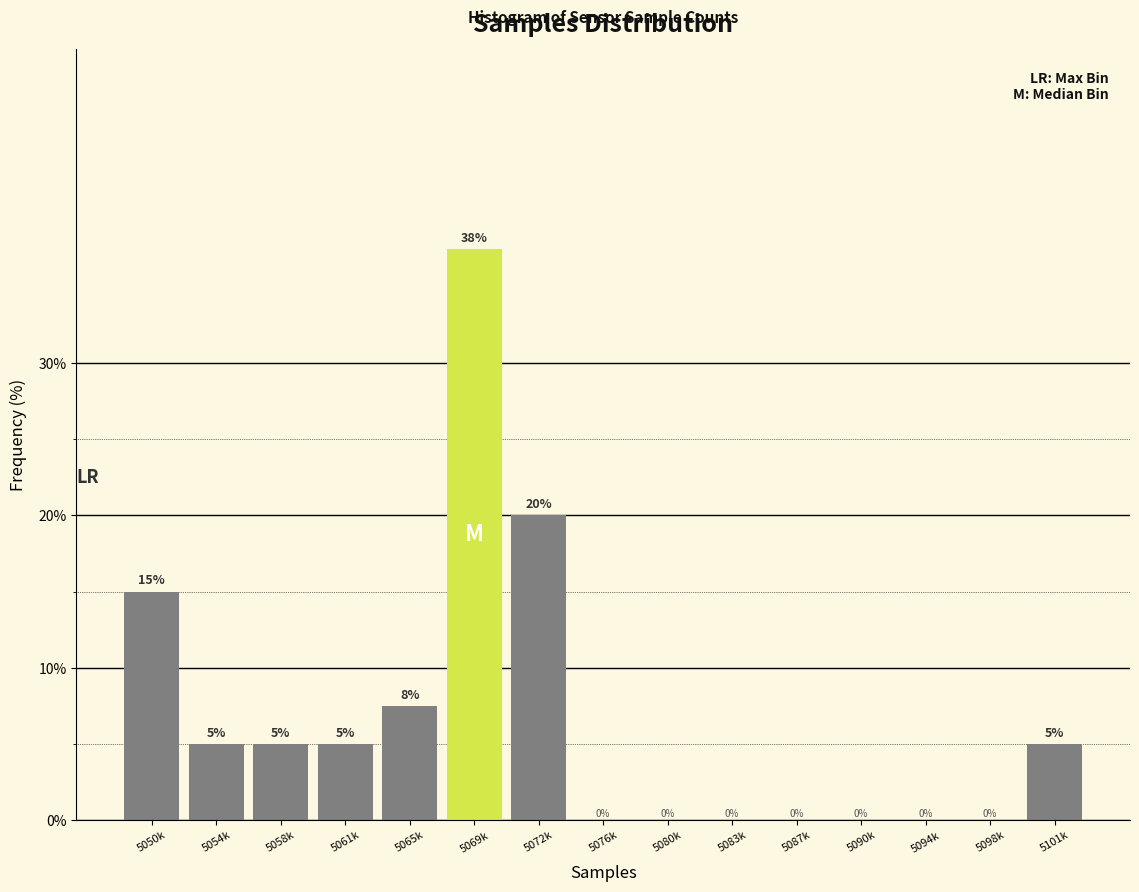

What is the approximate value at 5065k?

7.5